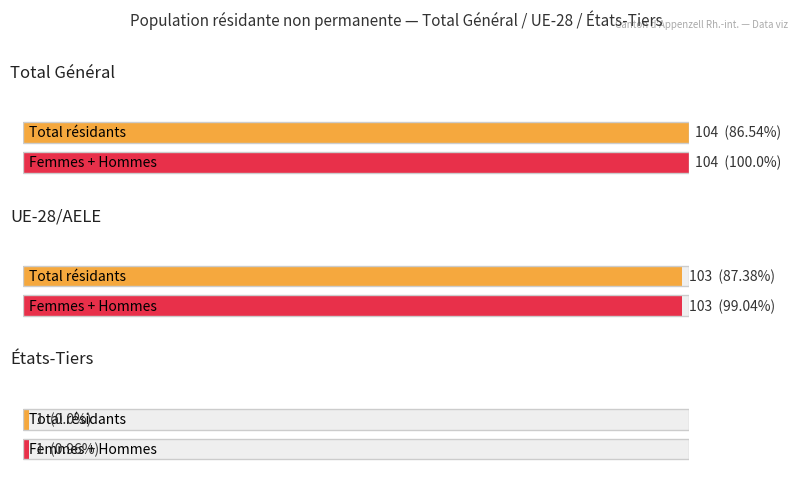

At which category is the sum across all series the highest?

Total